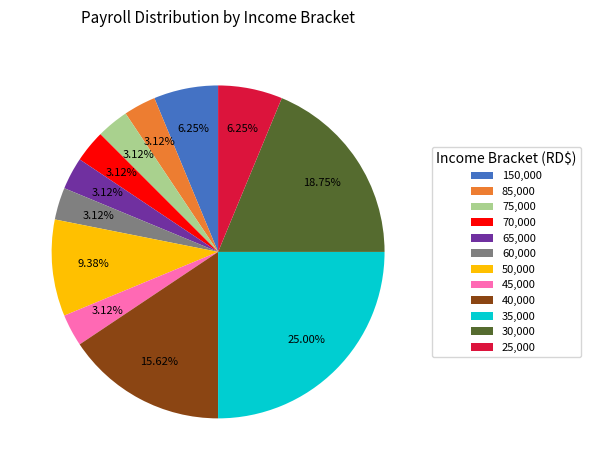

Is the sum of 40,000 and 70,000 greater than half?

No